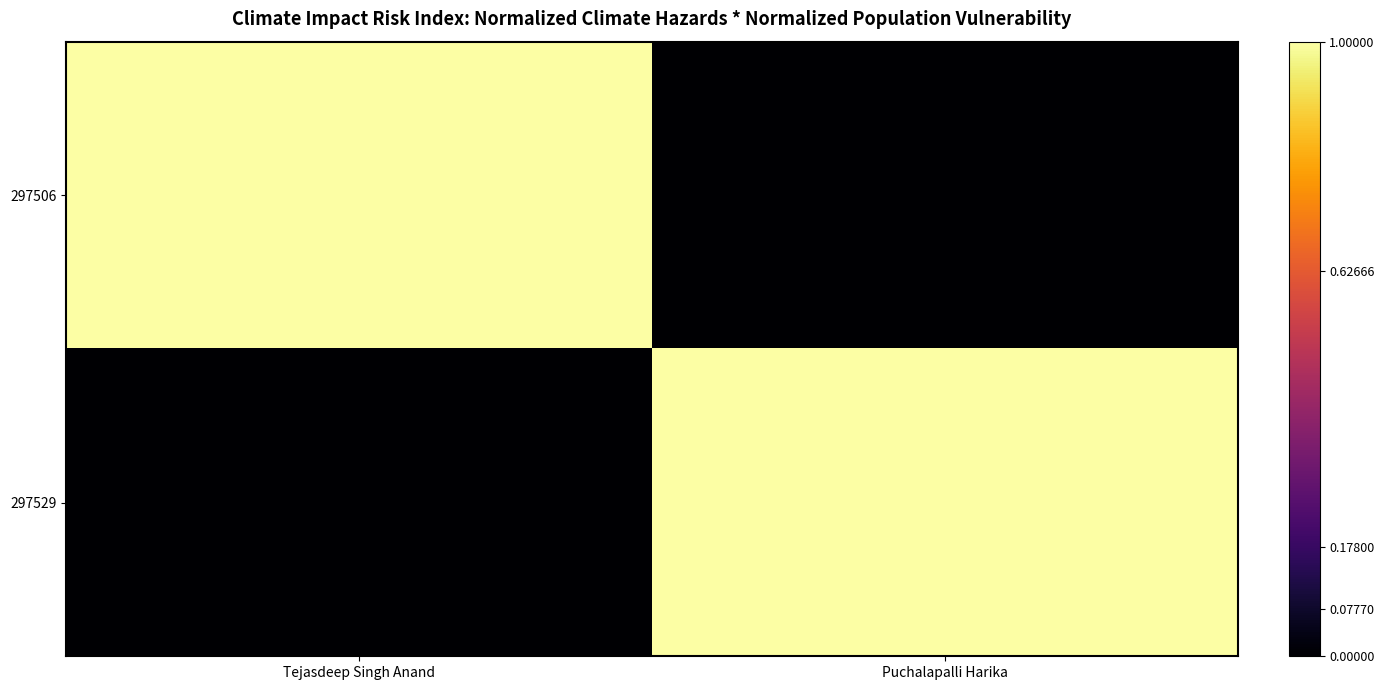

Which label corresponds to the smallest value in the chart?

Puchalapalli Harika